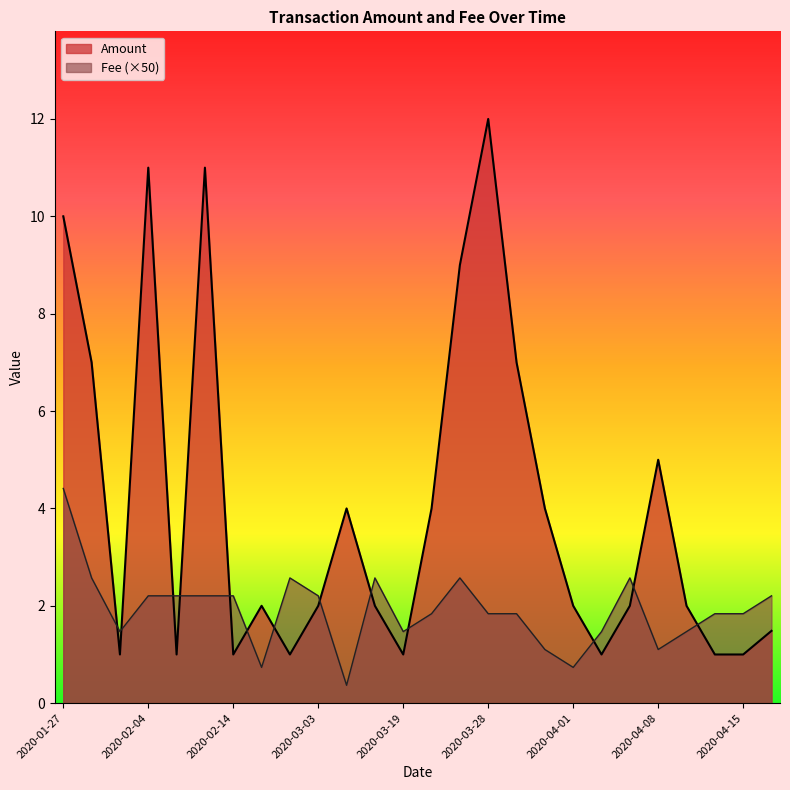

Which category has the lowest value across all series?

2020-03-09